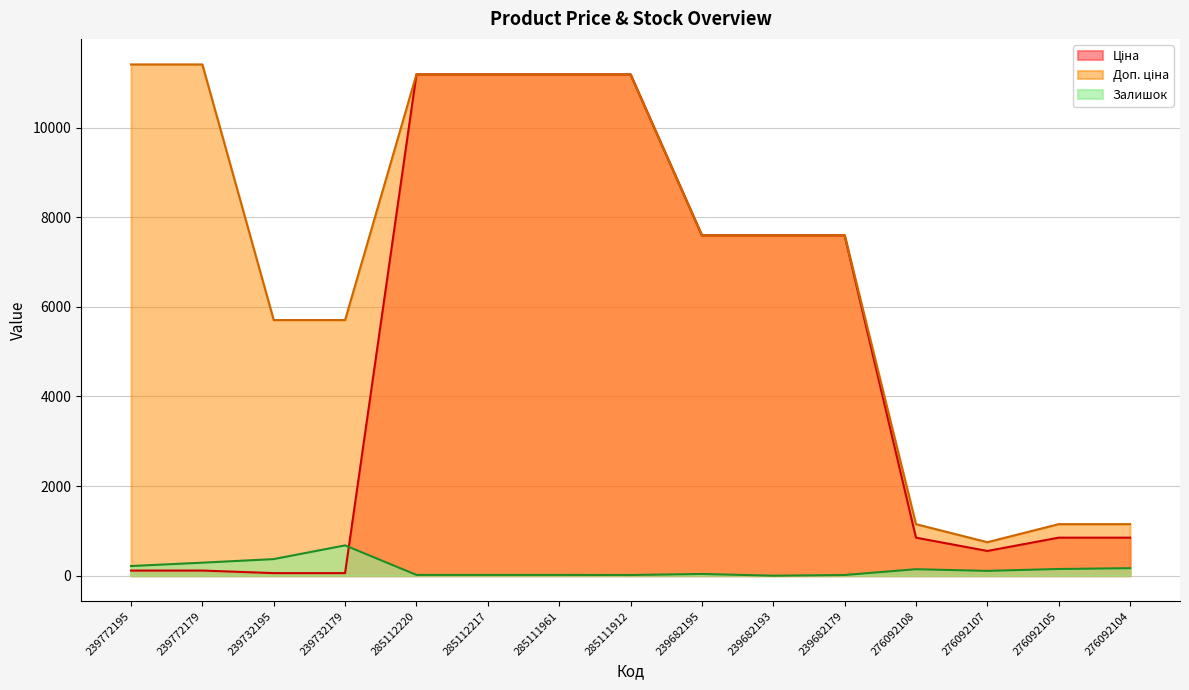

True or false: Доп. ціна and Залишок intersect in this chart.

False